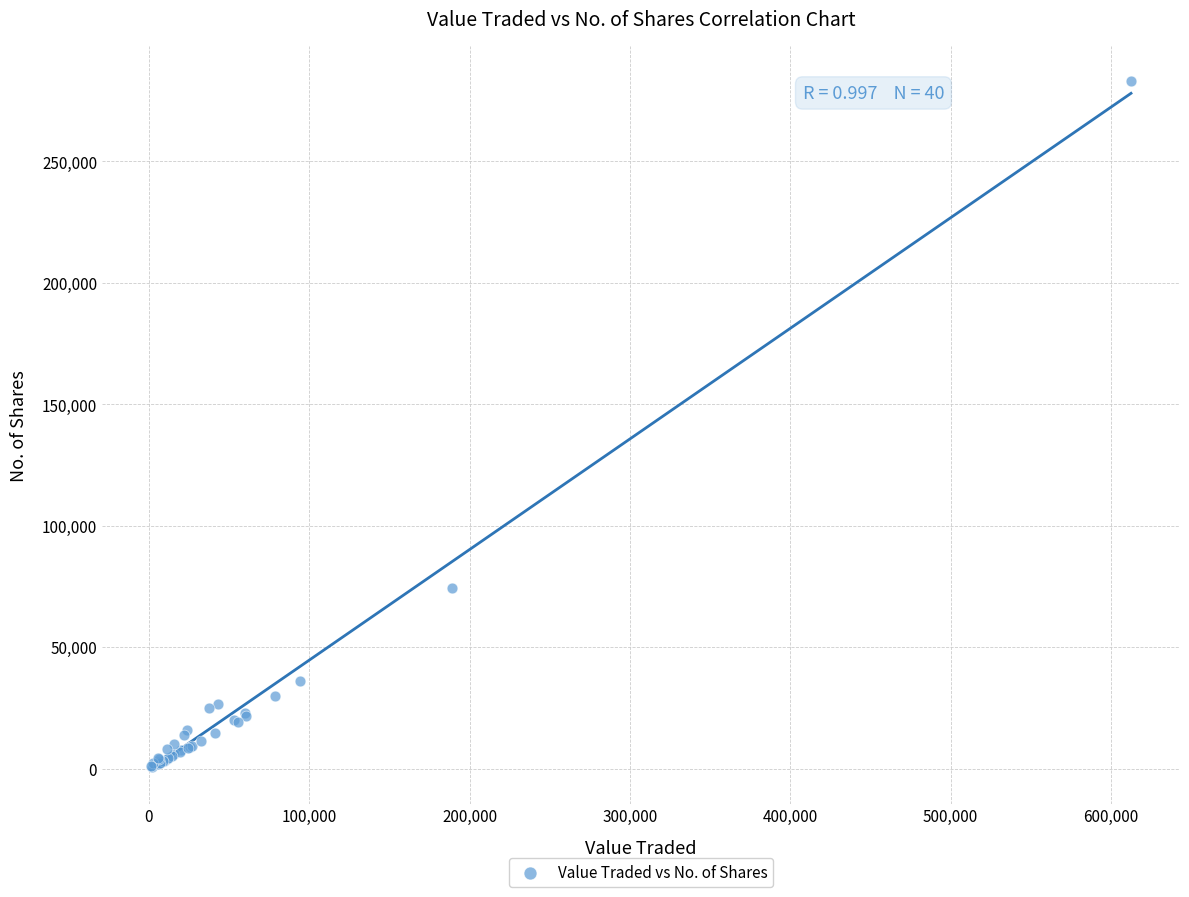

What Y value in the scatter plot is closest to 141950?

74546